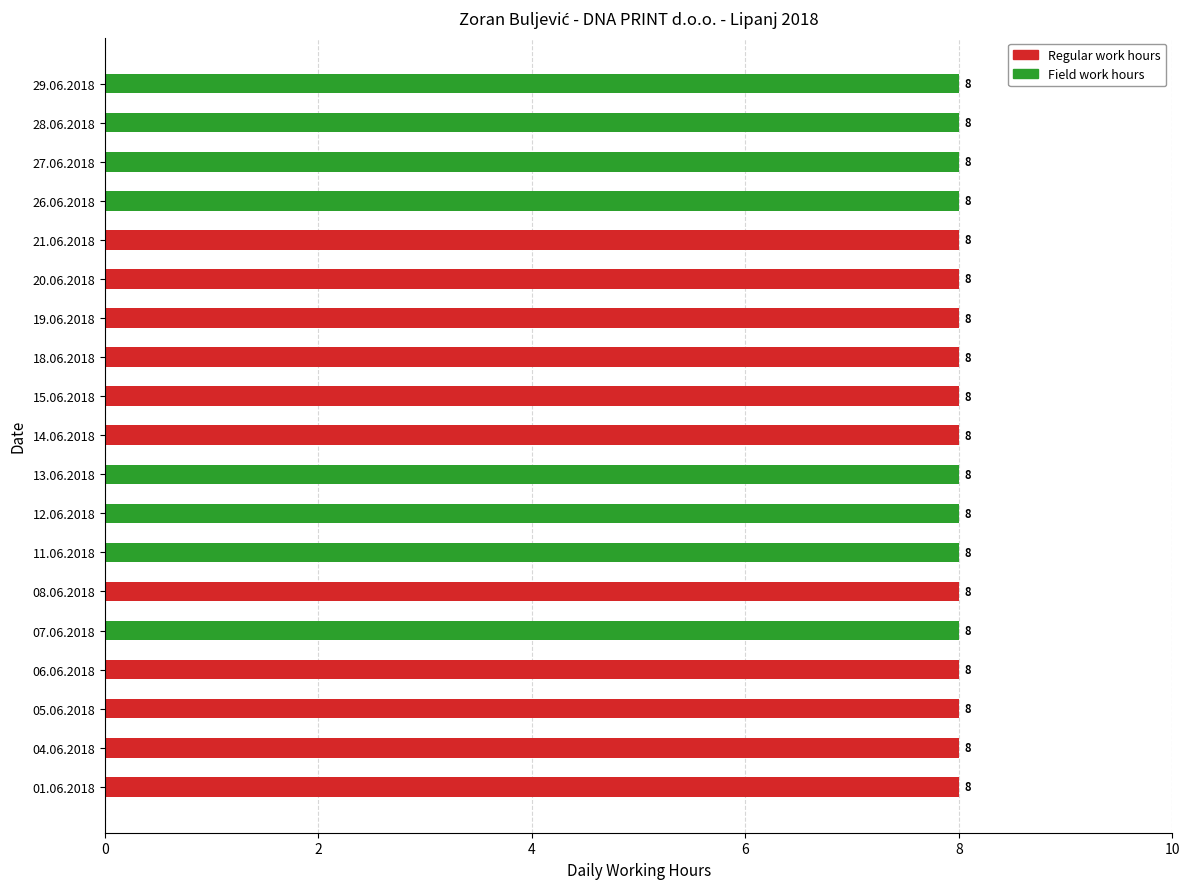

What is the sum of all Regular work hours values?

88